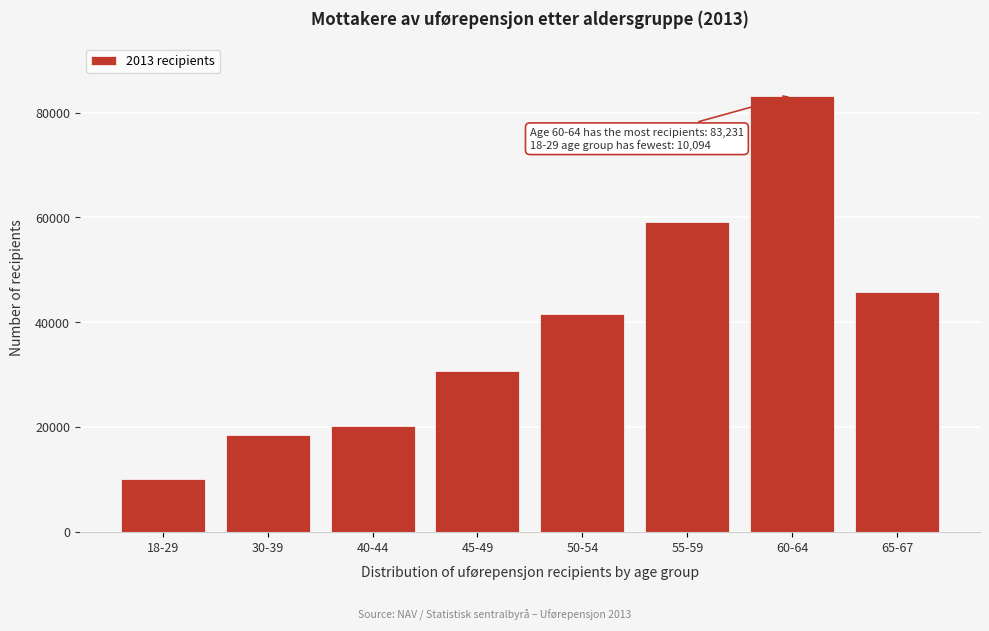

Reading left to right, transcribe all the data shown in this chart.

10094	18544	20180	30587	41498	59195	83231	45746